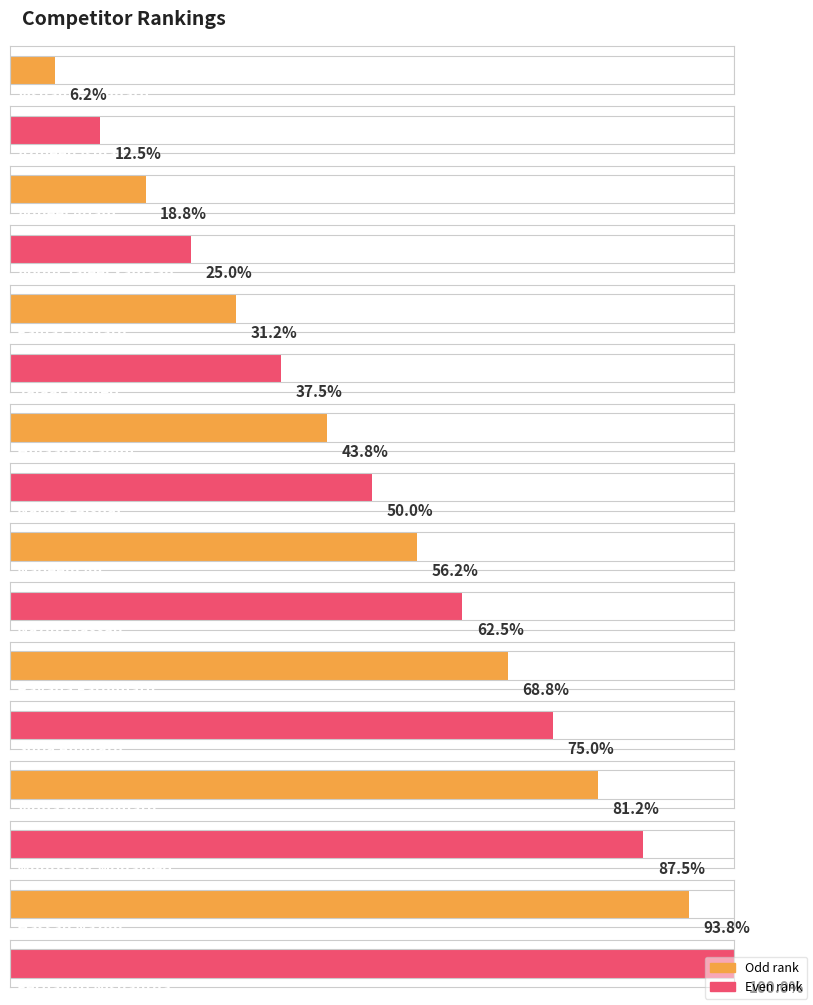

List the labels in order of value, smallest first.

Vishama Aminath, Azmeen Ismail, Adheel Adam, Abdul Jaleel Yamaan, Fainaz Aishath, Jalaal Ahmed, Hujaan Ibrahim, Nahufa Aishat, Nadeem Ali, Nazim Hassan, Rayana Fathimath, Suba Aminath, Vidhaadh Aminath, Munthasir Mohamed, Hassan Nazim, Fernando Nishantha